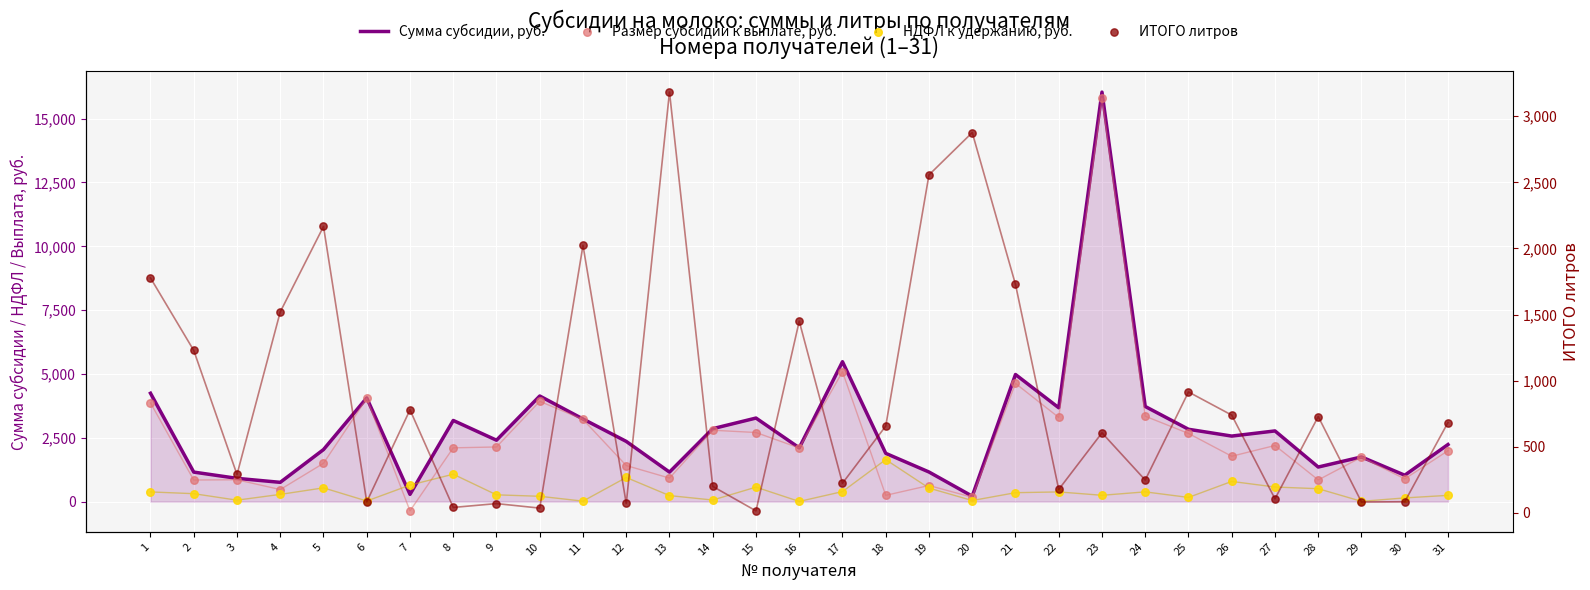

Which series has the widest spread of Y values?

Размер субсидии к выплате, руб.